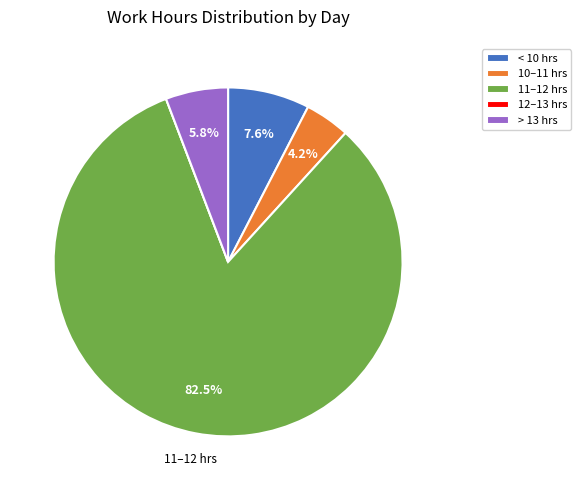

What percentage do 10–11 hrs and < 10 hrs together represent?

11.8%